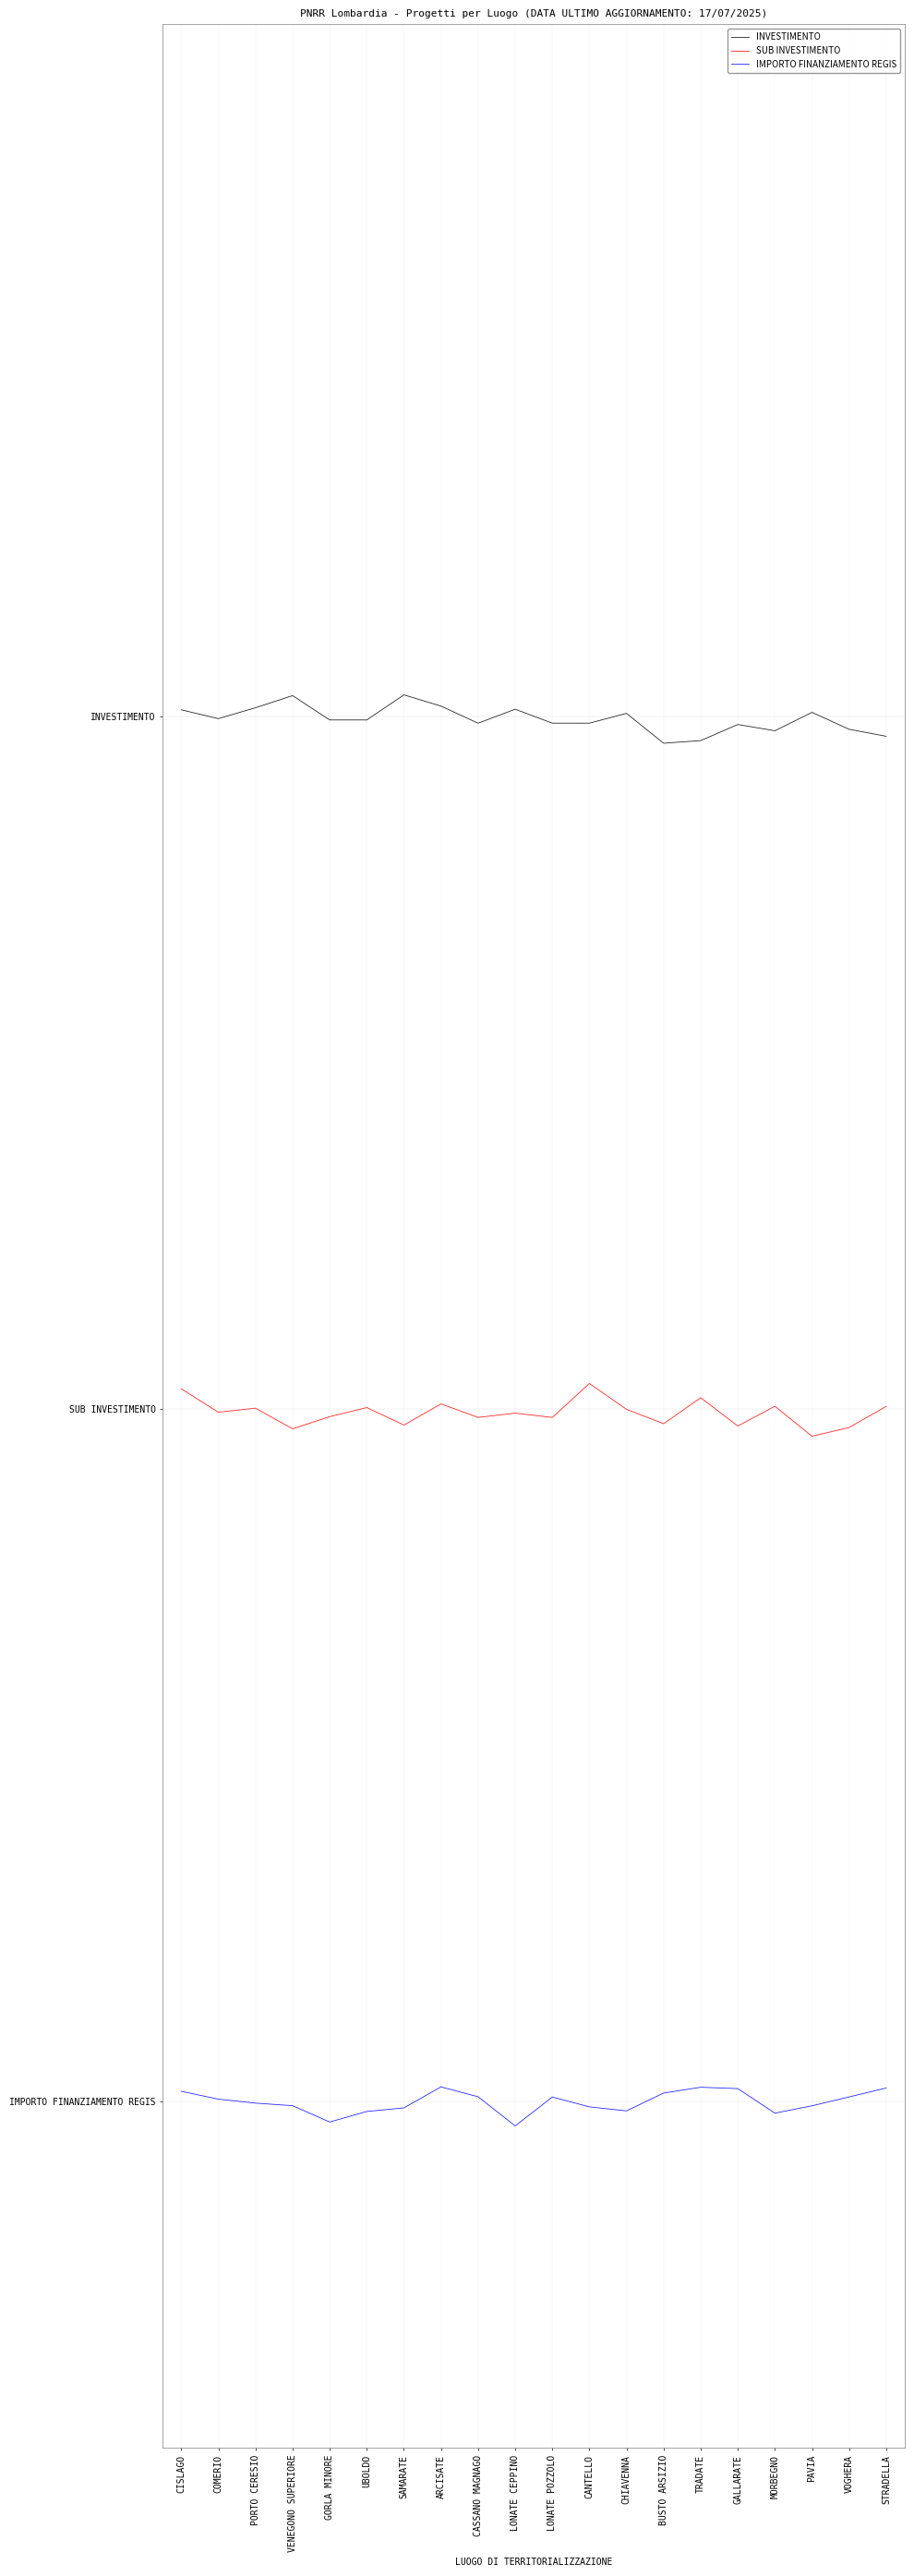

What are all the series names shown in the legend?

INVESTIMENTO, SUB INVESTIMENTO, IMPORTO FINANZIAMENTO REGIS